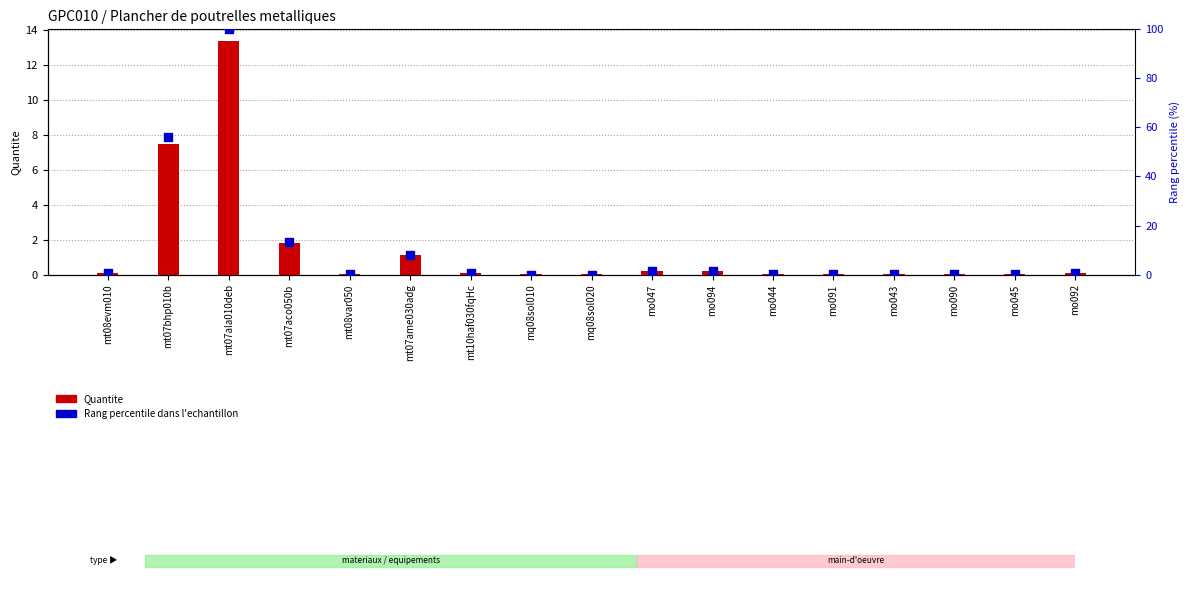

What is the total value across all series at mt07ala010deb?

113.4